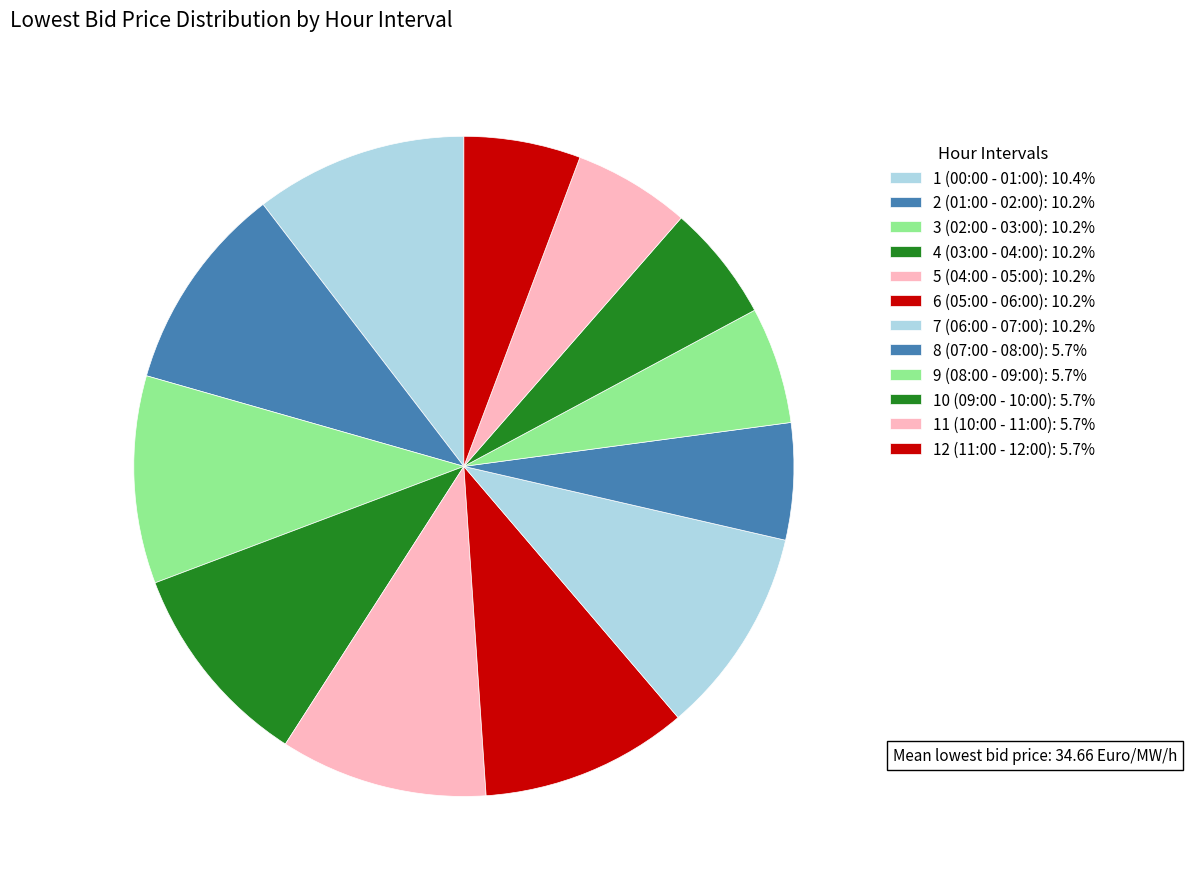

Which category has the biggest portion of the pie?

1 (00:00 - 01:00)